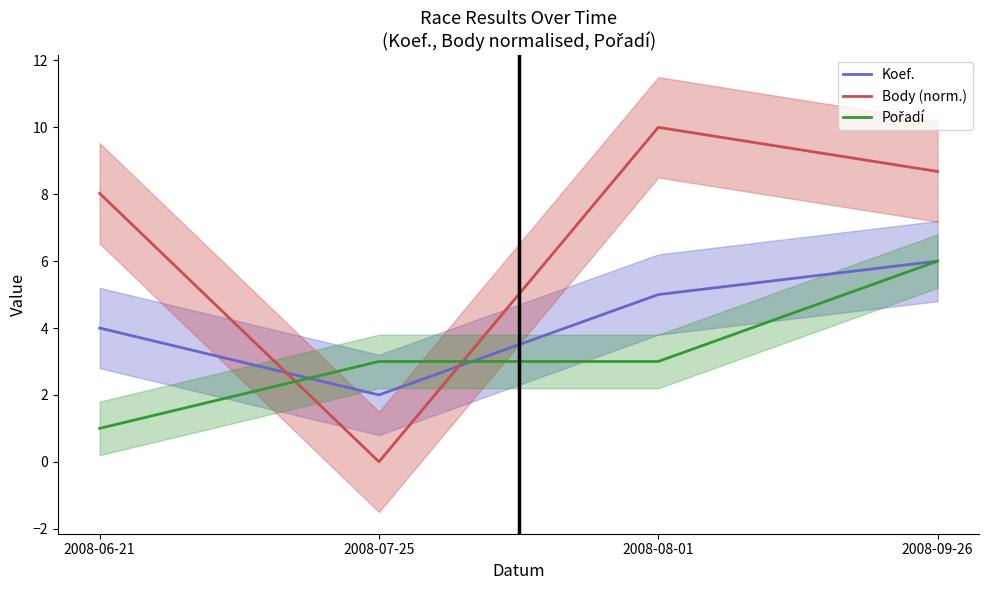

What is the total value across all series at 2008-08-01?

18.0